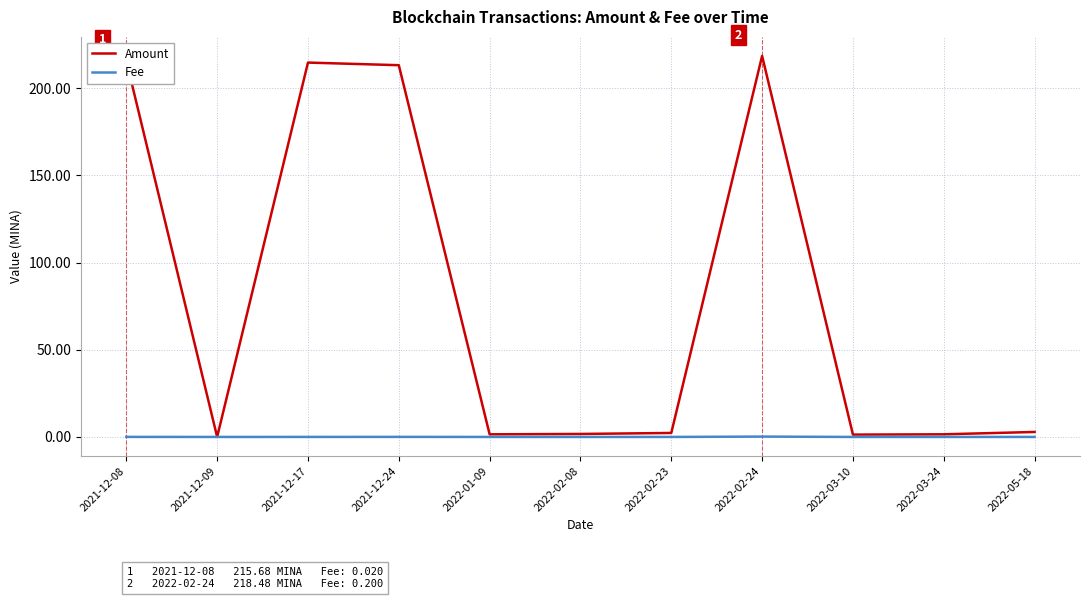

What position from the right is 2022-02-24?

4